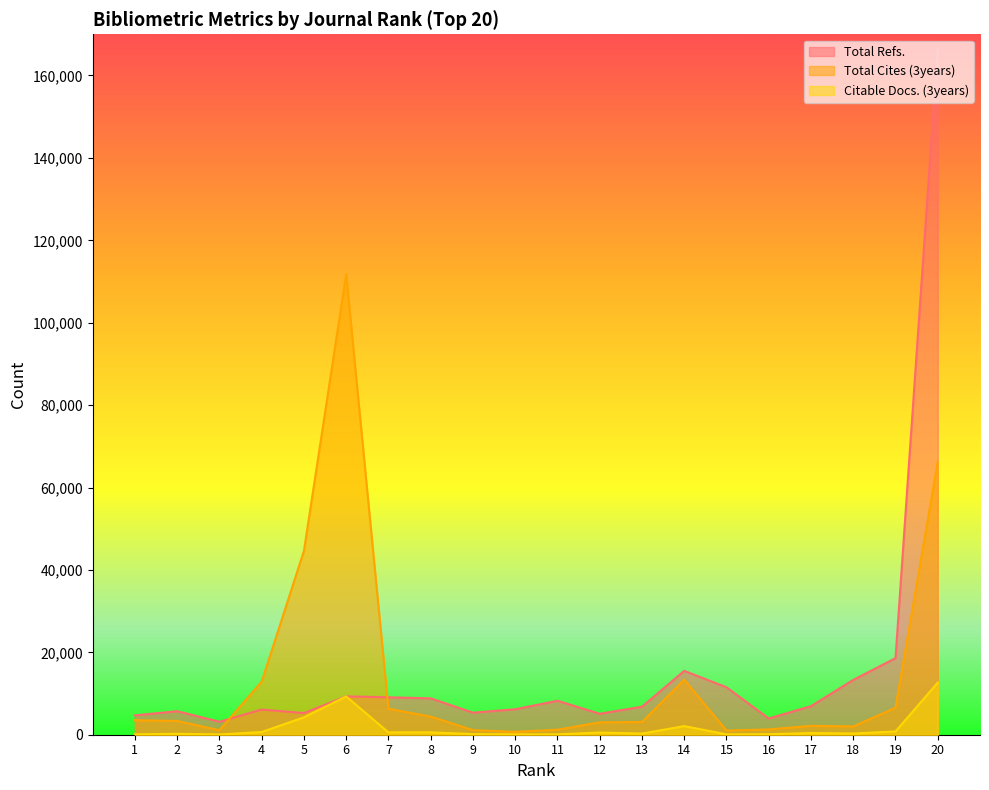

Between 14 and 18, which series saw the biggest shift?

Total Cites (3years)